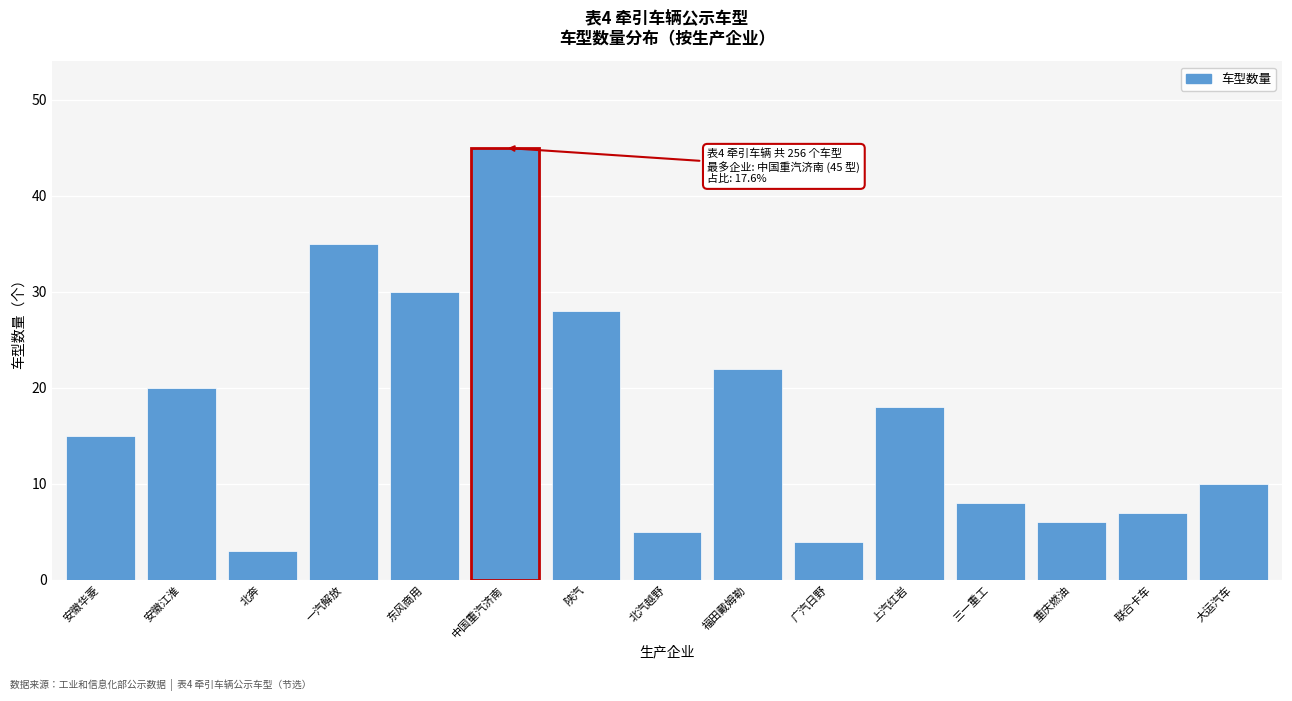

Reading right to left, extract all data points from this chart.

大运汽车=10	联合卡车=7	重庆燃油=6	三一重工=8	上汽红岩=18	广汽日野=4	福田戴姆勒=22	北汽越野=5	陕汽=28	中国重汽济南=45	东风商用=30	一汽解放=35	北奔=3	安徽江淮=20	安徽华菱=15